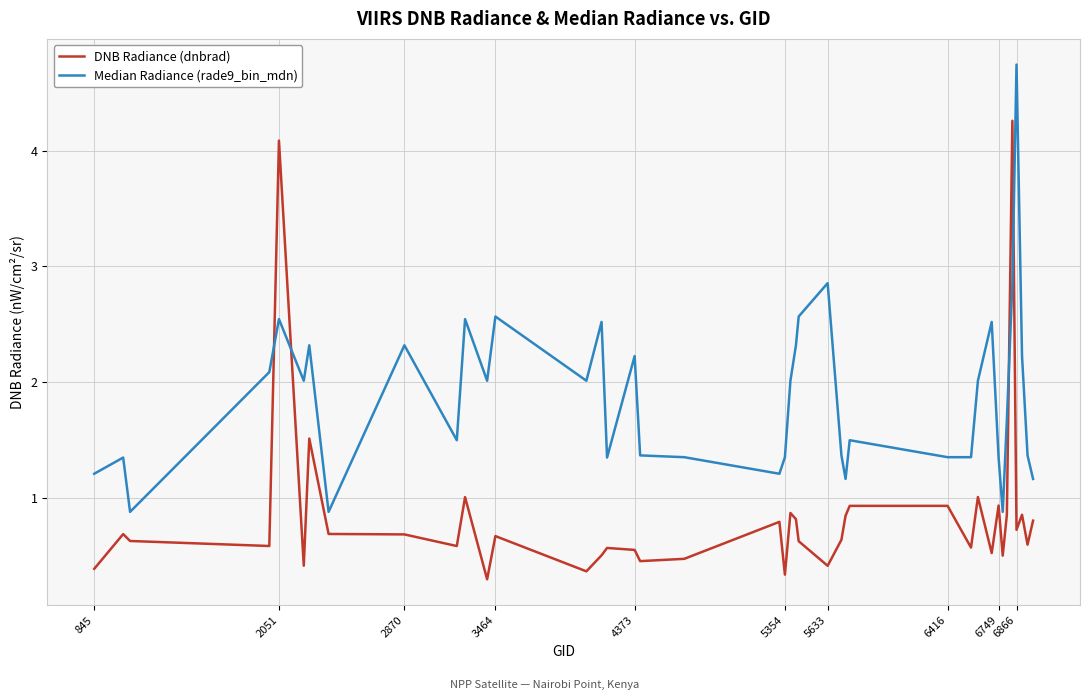

Which series has the largest total across all categories?

Median Radiance (rade9_bin_mdn)